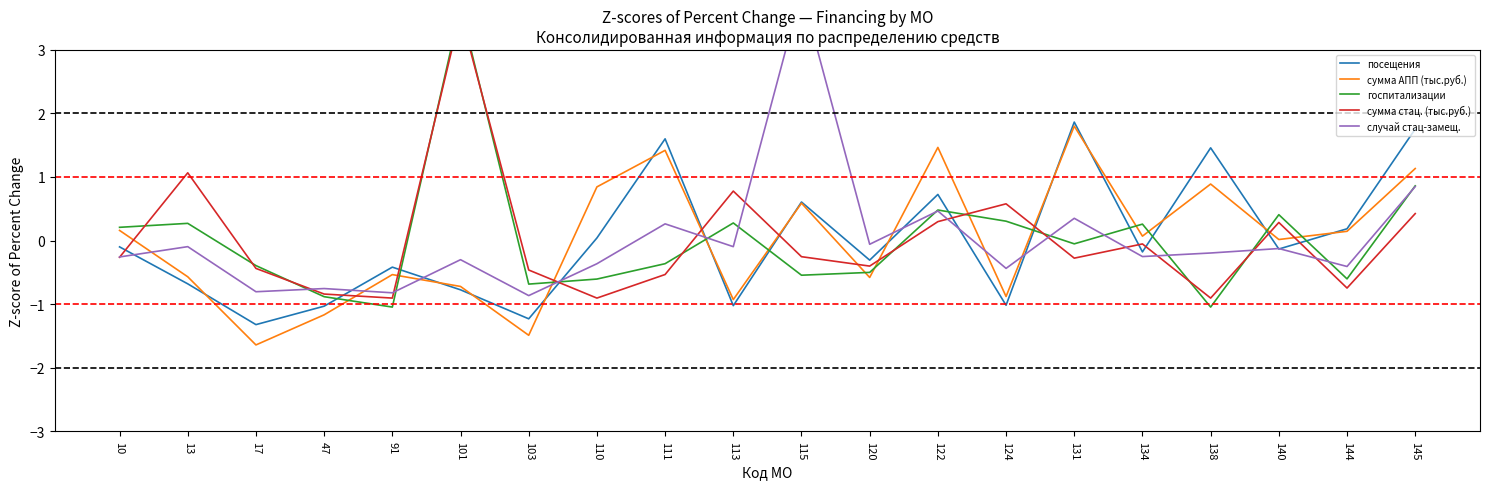

At which category does сумма АПП (тыс.руб.) reach its first local valley?

17